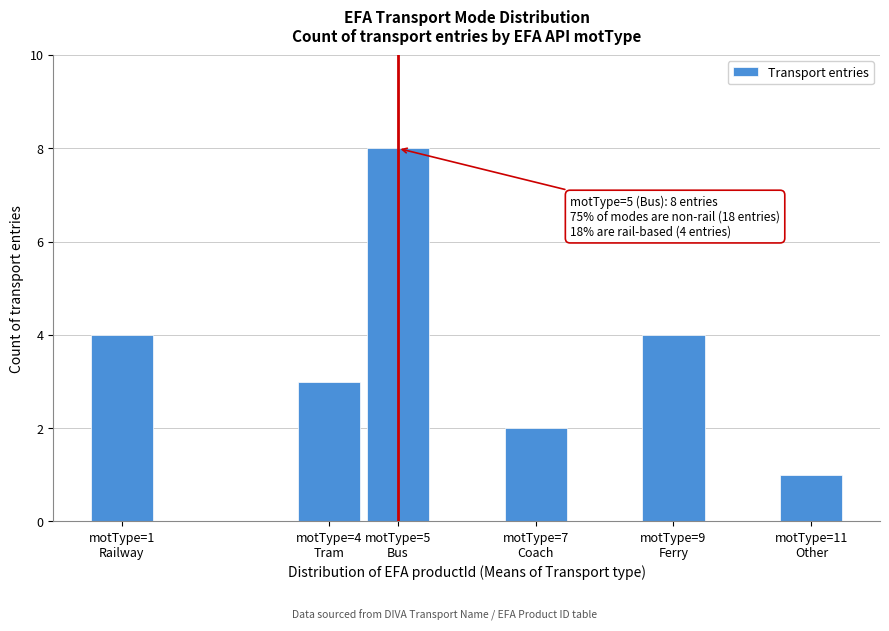

Reading left to right, extract all data points from this chart.

4	3	8	2	4	1